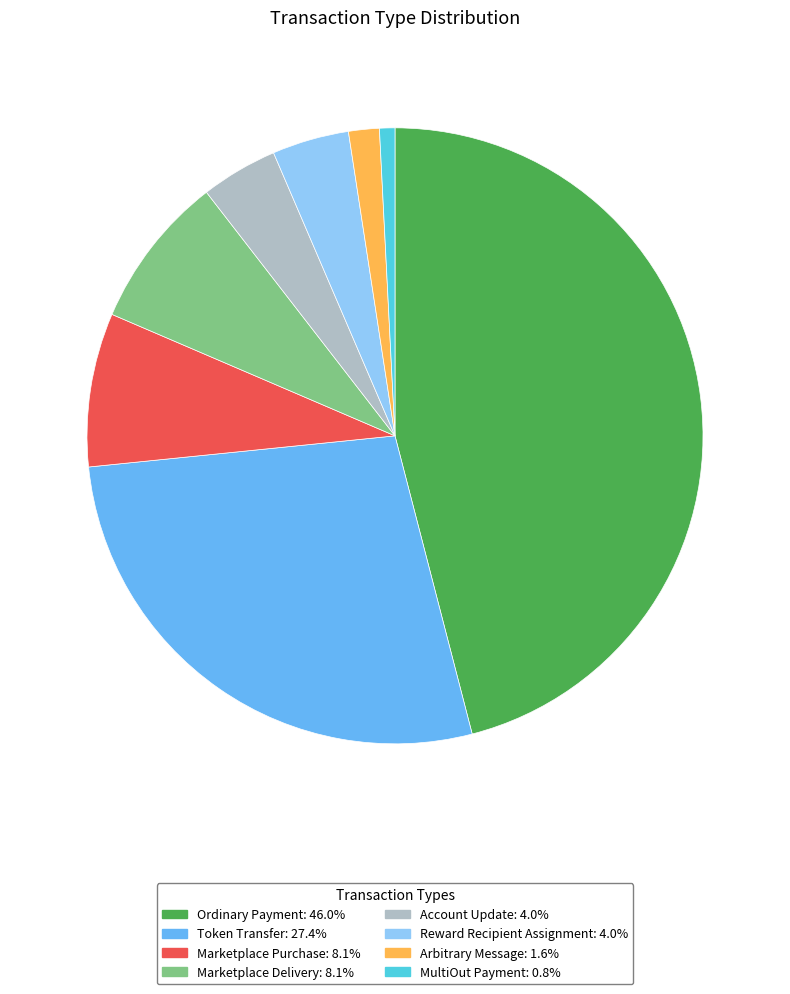

Combined, do MultiOut Payment: 0.8% and Marketplace Purchase: 8.1% account for over 50%?

No